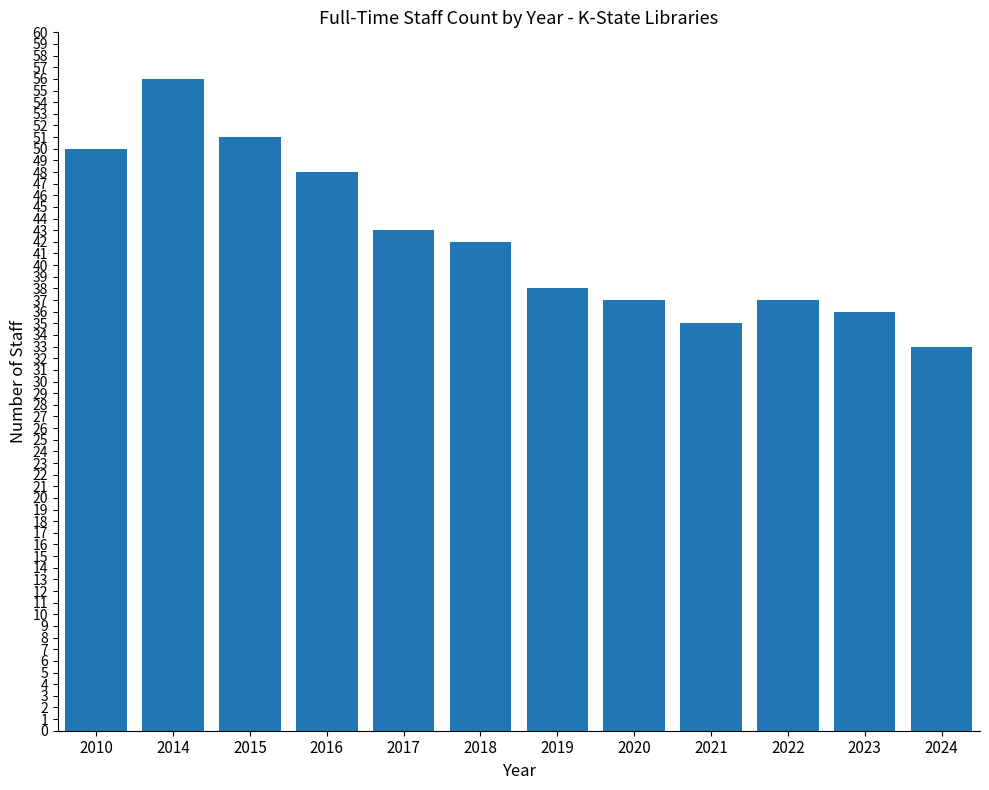

Are the bars grouped side by side (vs. stacked)?

No